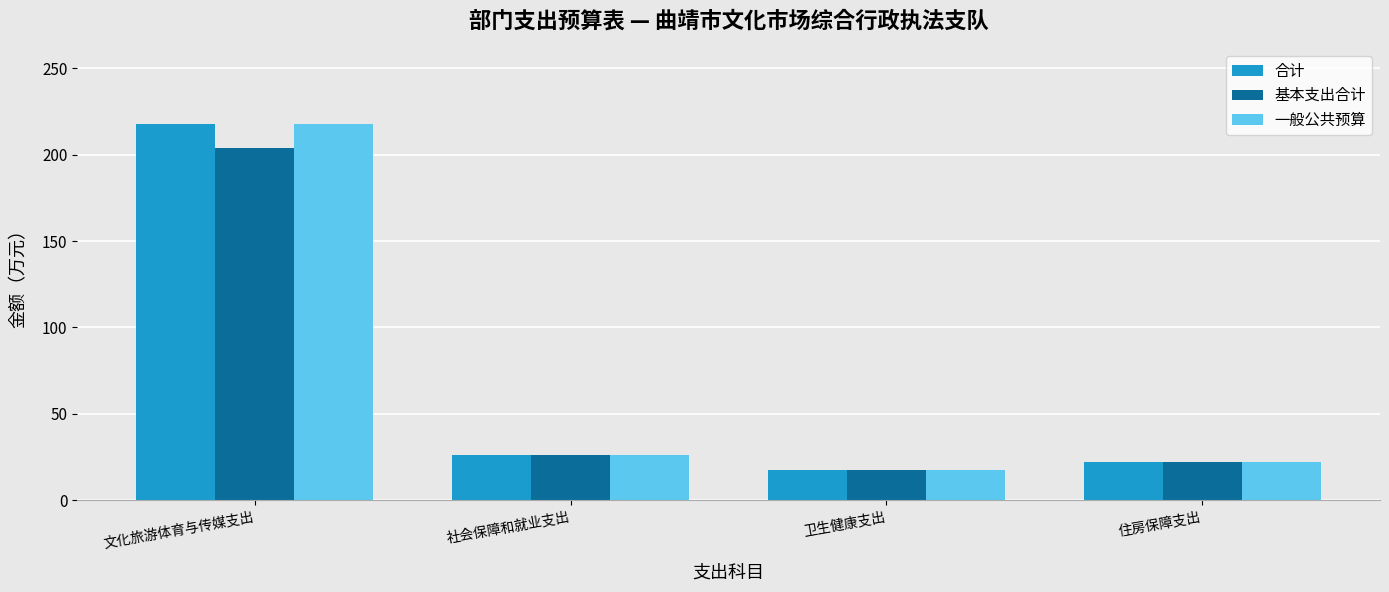

What are all the series names shown in the legend?

合计, 基本支出合计, 一般公共预算